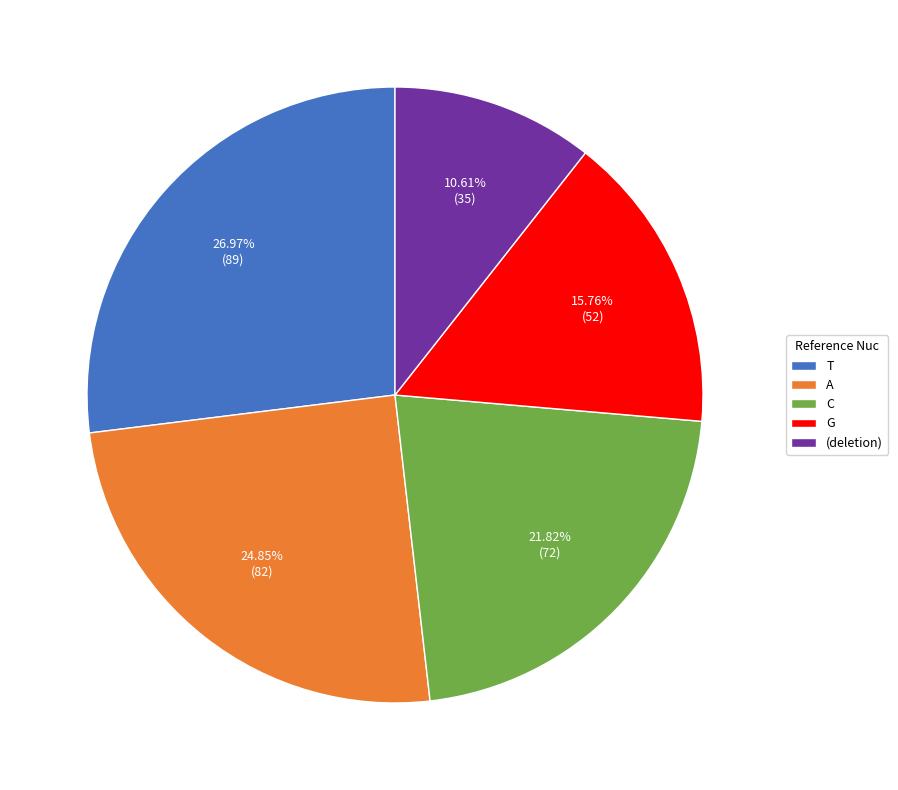

To the nearest percent, what portion does C represent?

22%